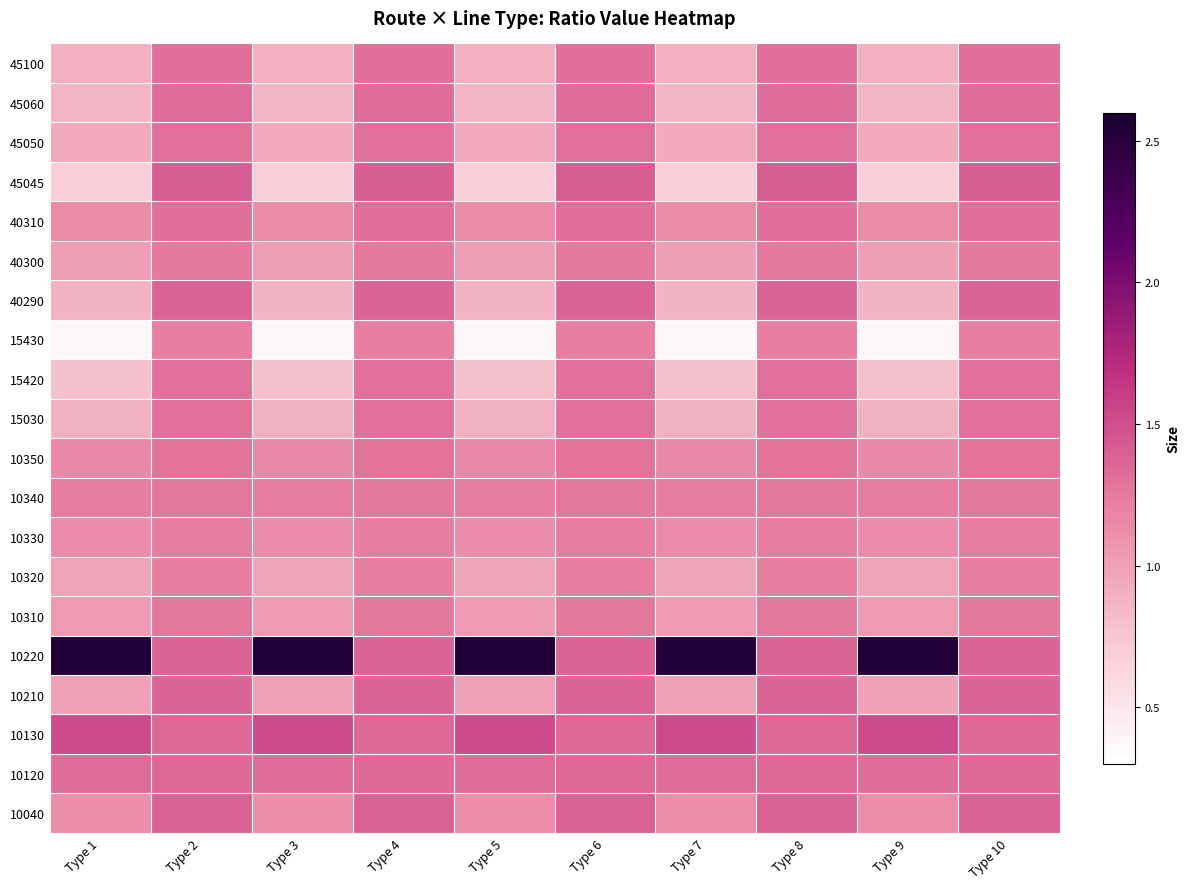

Rank the series by their maximum value, from lowest to highest.

15430, 10320, 10330, 40300, 10310, 10340, 10350, 15030, 15420, 45050, 40310, 45100, 45060, 10120, 10210, 40290, 10040, 45045, 10130, 10220